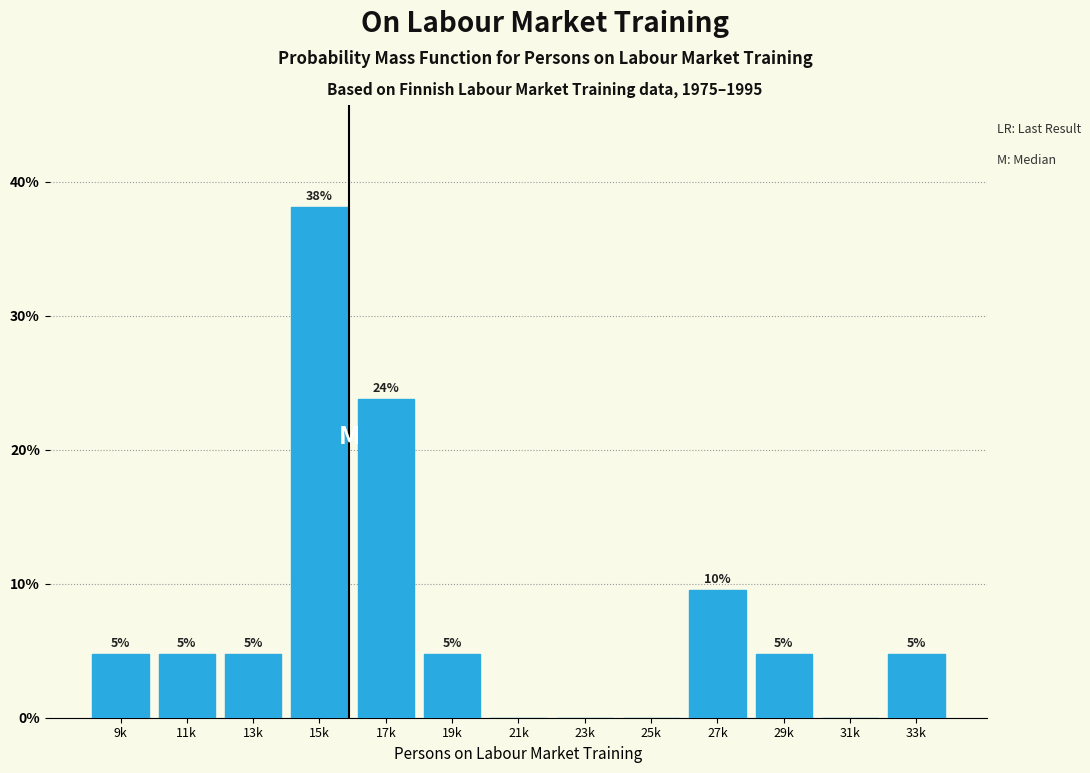

Are the bars horizontal?

No